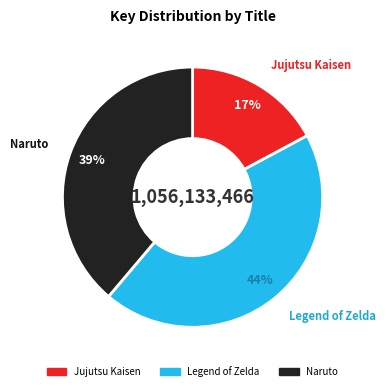

To the nearest percent, what is the average slice percentage?

33%